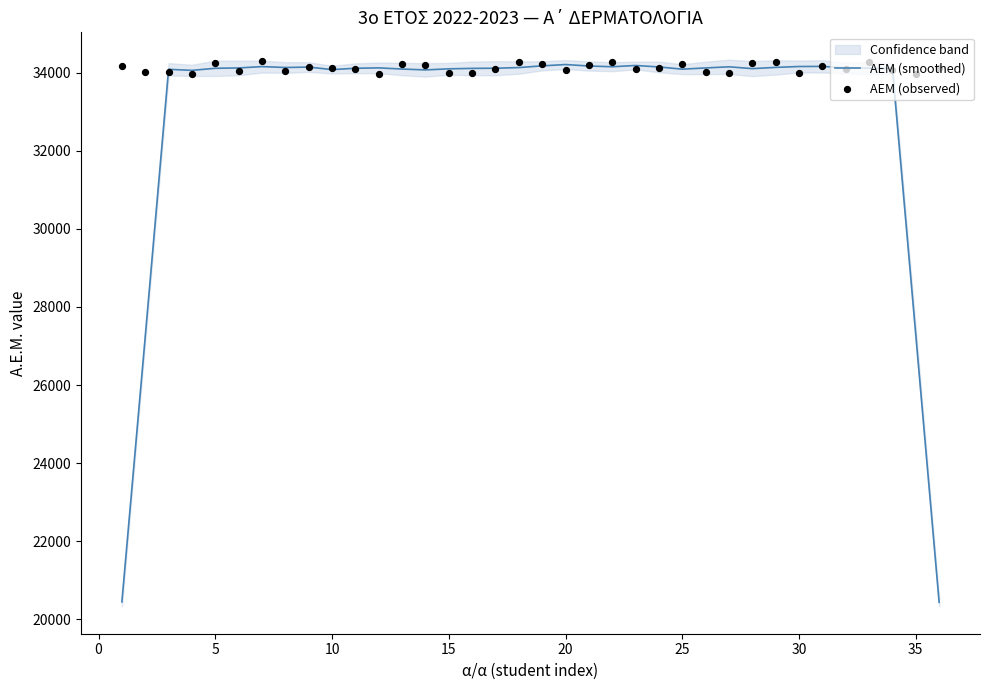

Which series contains the lowest Y value?

AEM (smoothed)